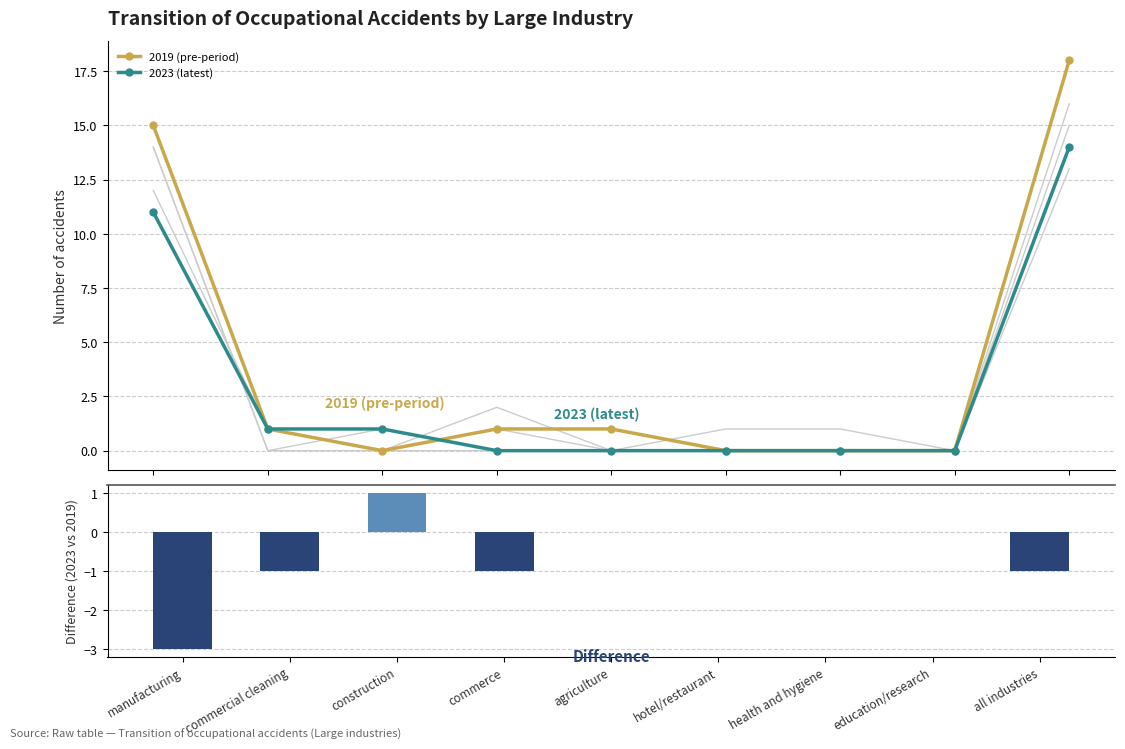

What is the difference between the highest and lowest values at commercial cleaning?

2